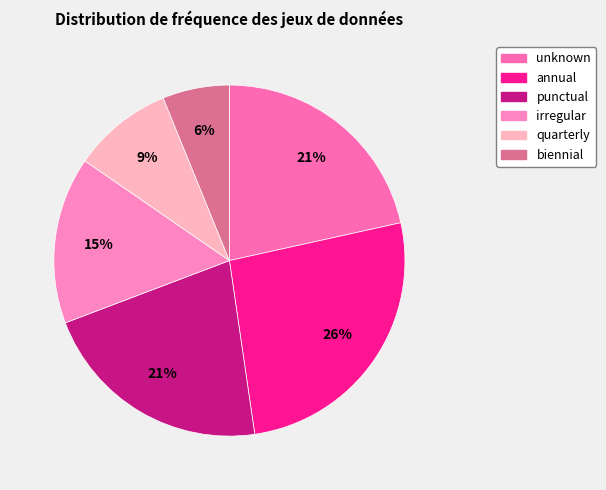

Is the sum of unknown and quarterly greater than half?

No